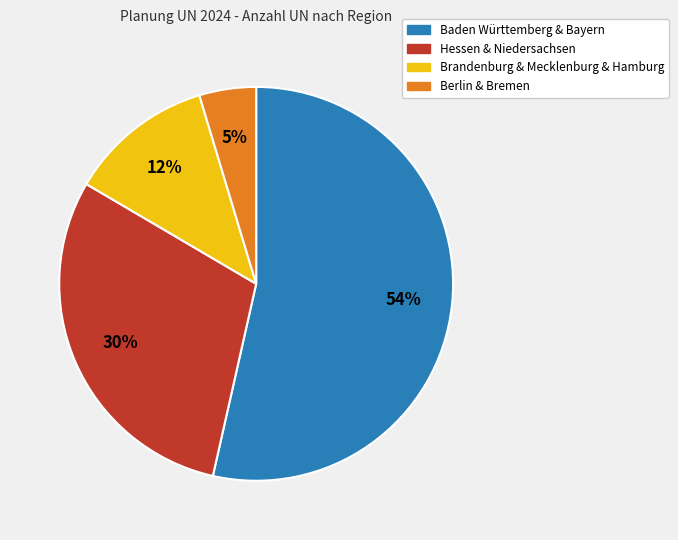

How many slices are in this pie chart?

4